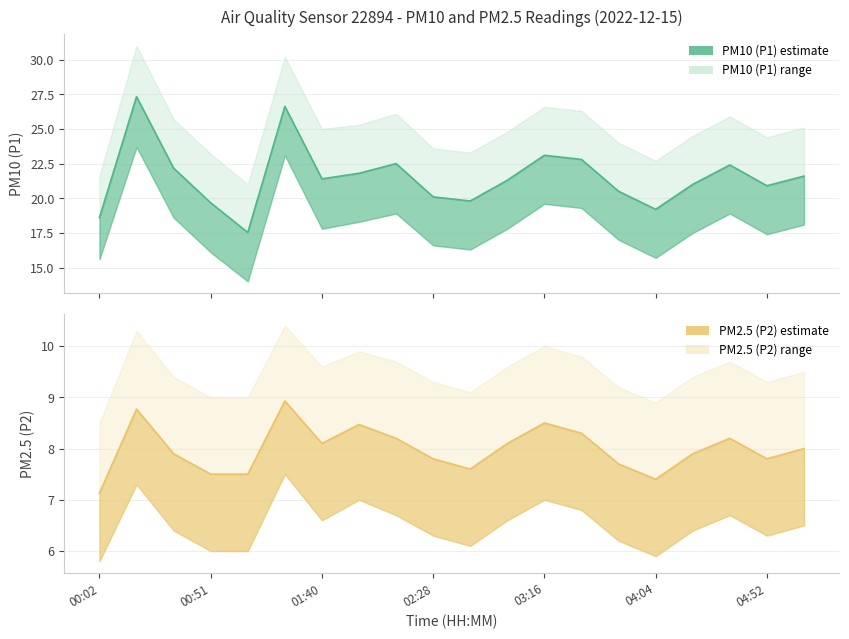

What is the value of the PM2.5 (P2) point at the 1st from the left?

7.1